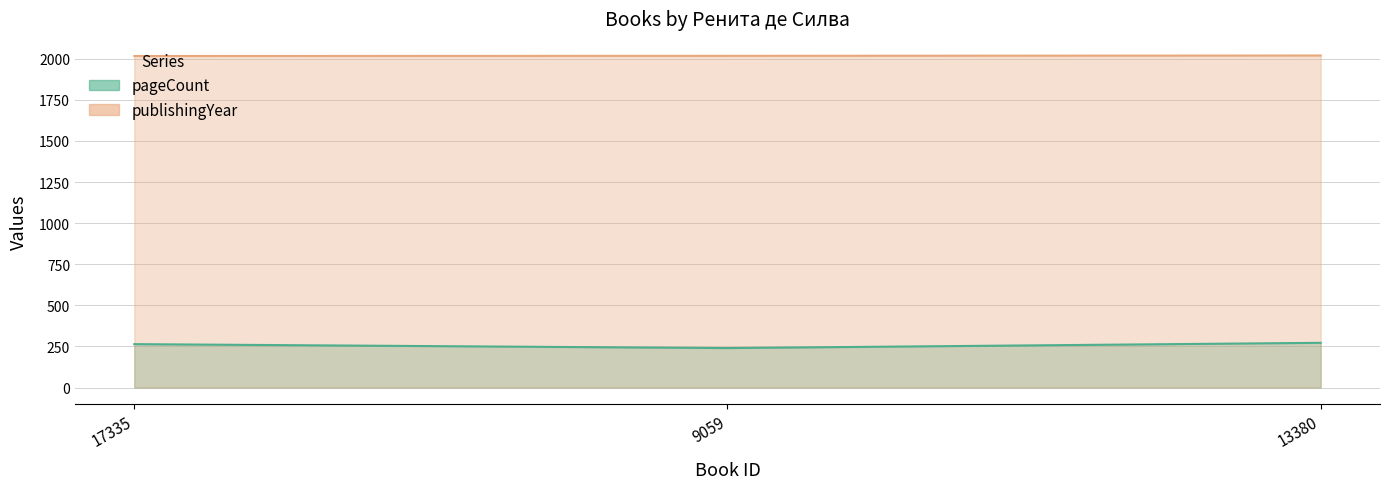

True or false: pageCount has a value of 479 at 13380.

False